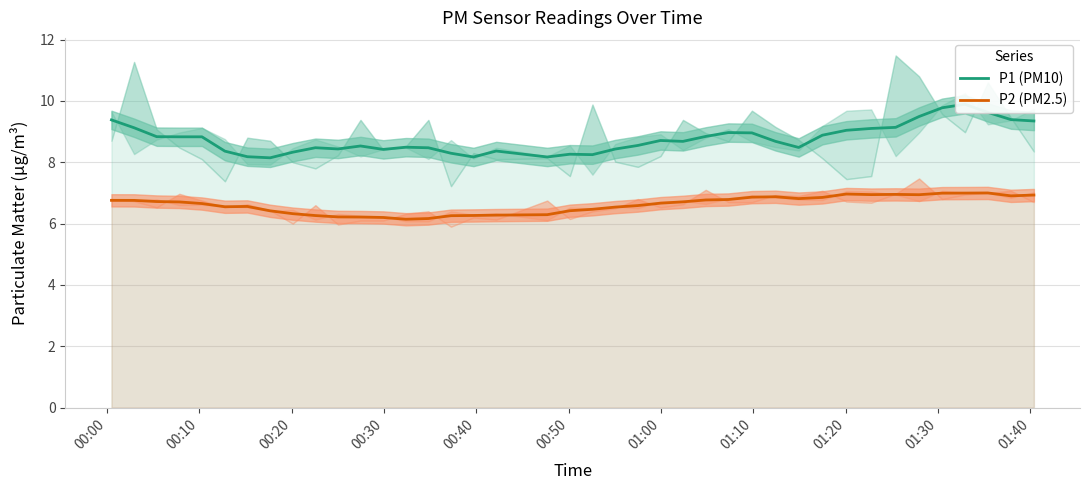

Which series has the widest spread of values?

P1 (PM10)